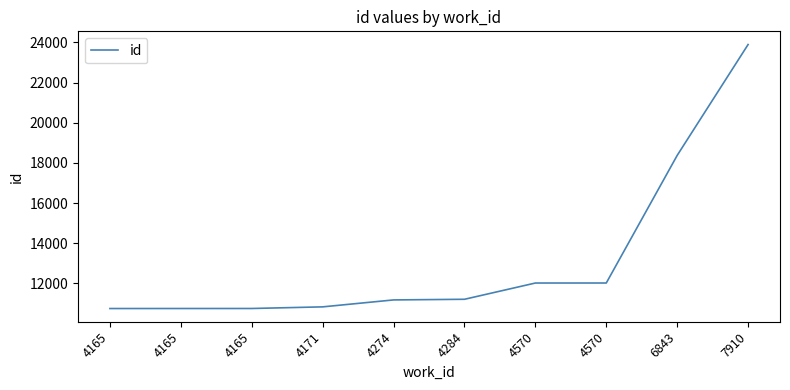

How many lines are shown in the chart?

1